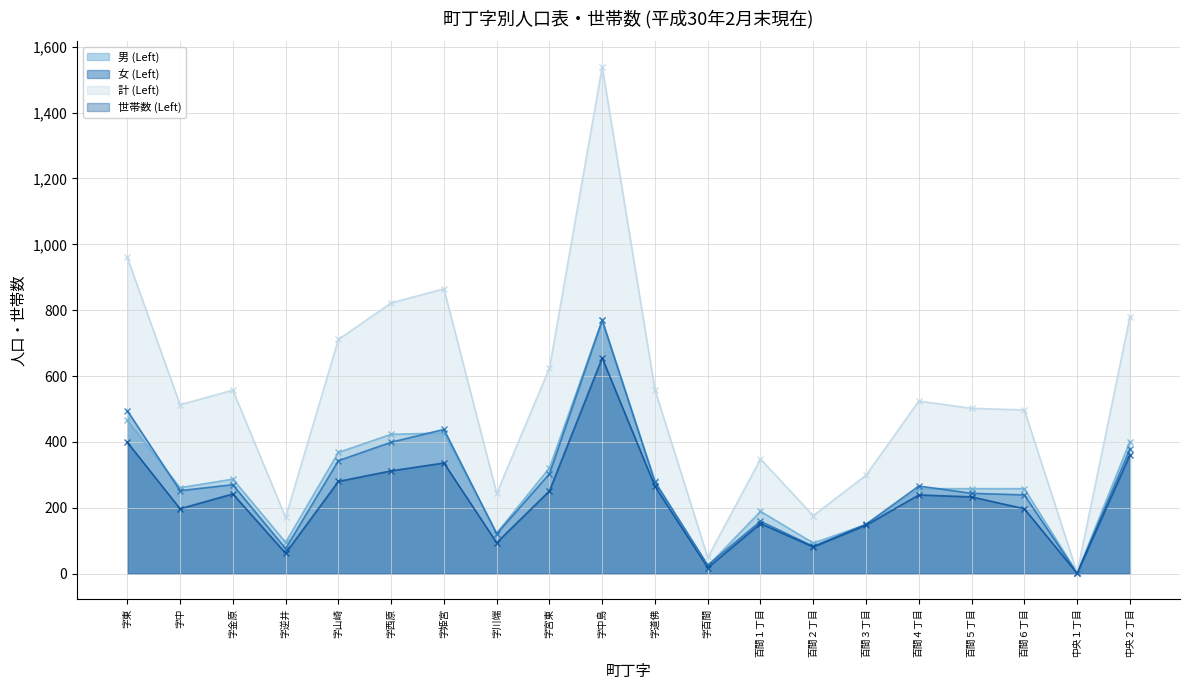

What is the difference between the 計 (Left) (line) values at 字百間 and 字宮東?

575